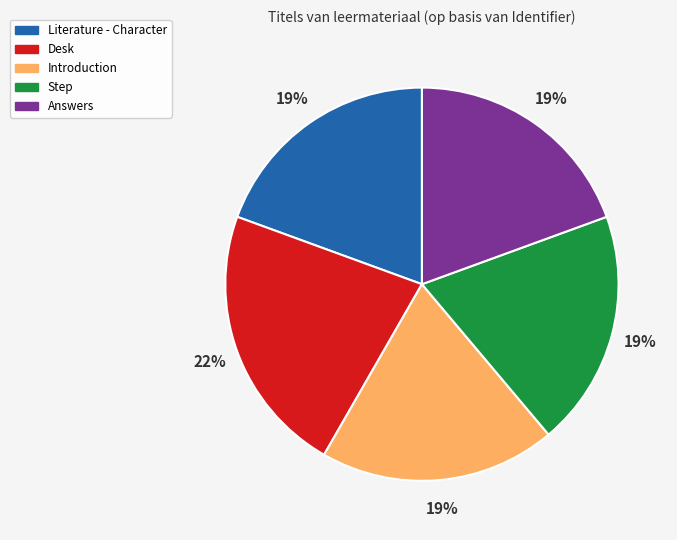

Do Literature - Character and Answers together represent more than half of the pie?

No